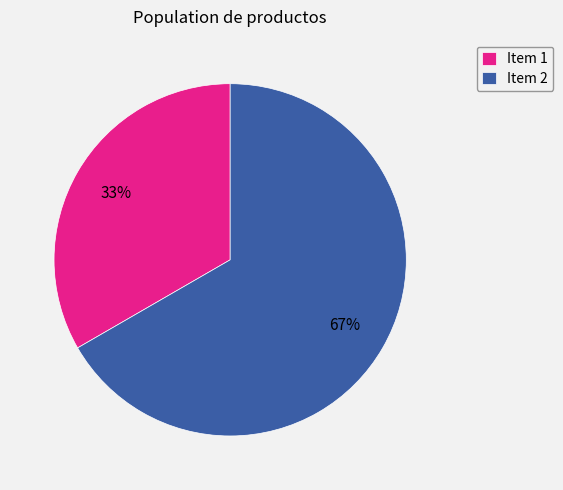

How many segments does this pie chart have?

2